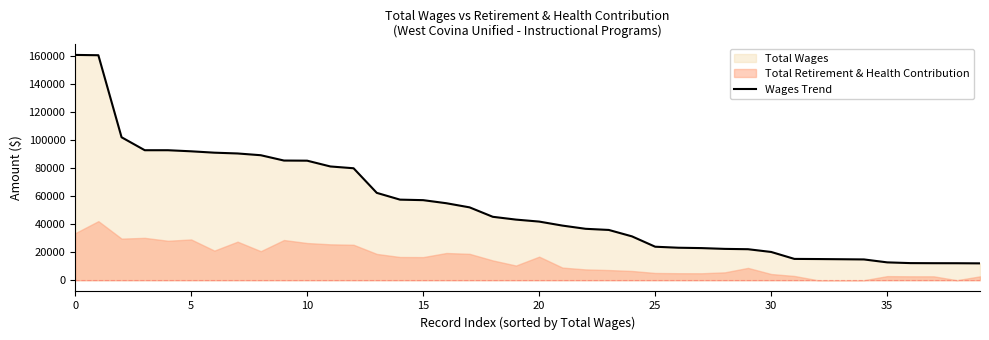

What is the minimum value shown in the chart?

12037